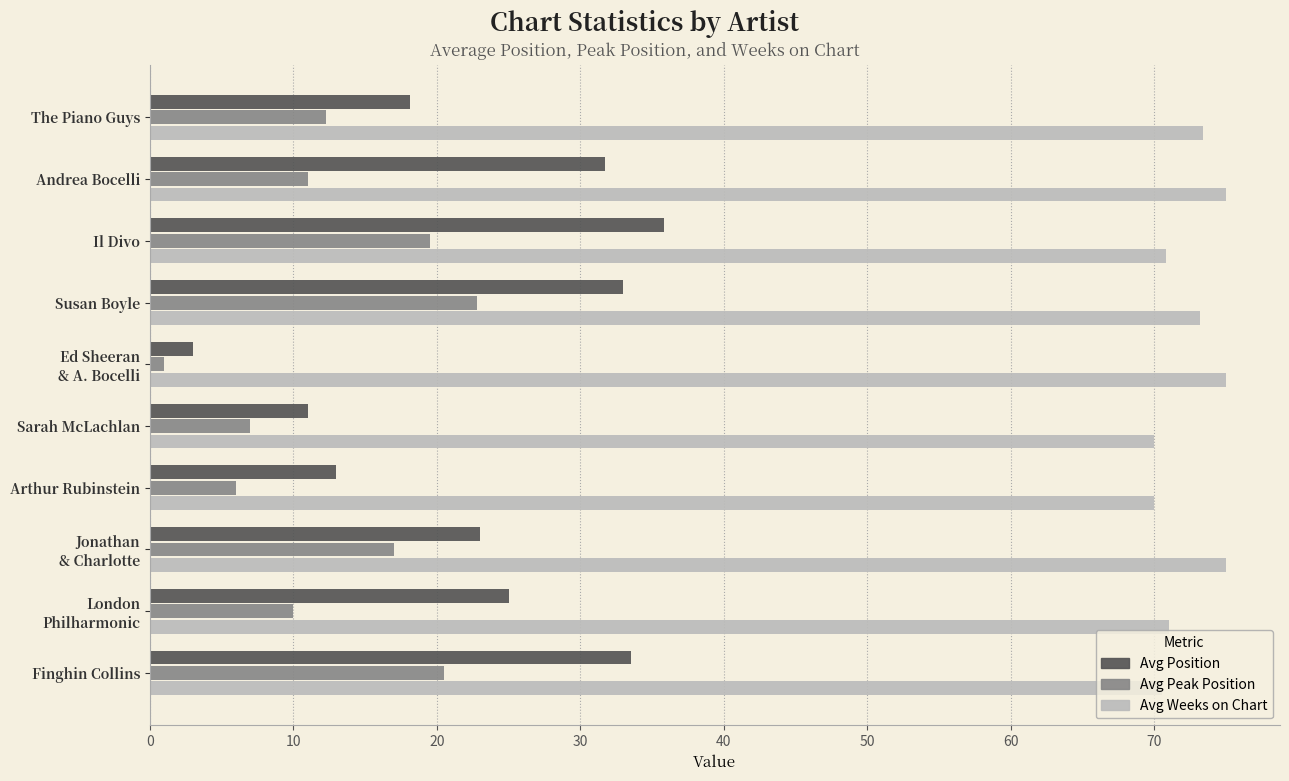

The Avg Position series shows 47.2 at Il Divo. True or false?

False